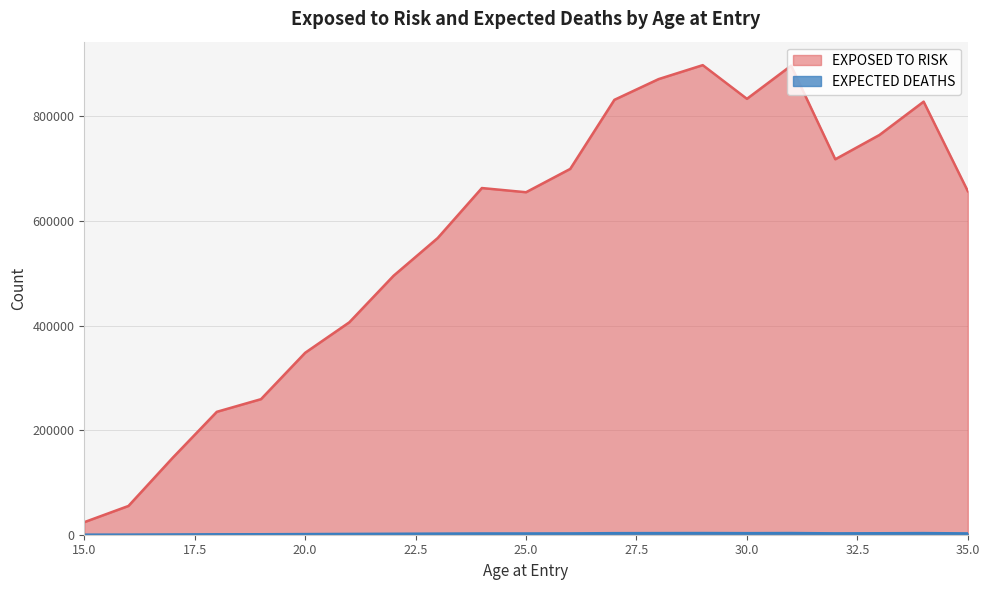

What is the difference between the maximum and minimum values in the EXPOSED TO RISK series?

873900